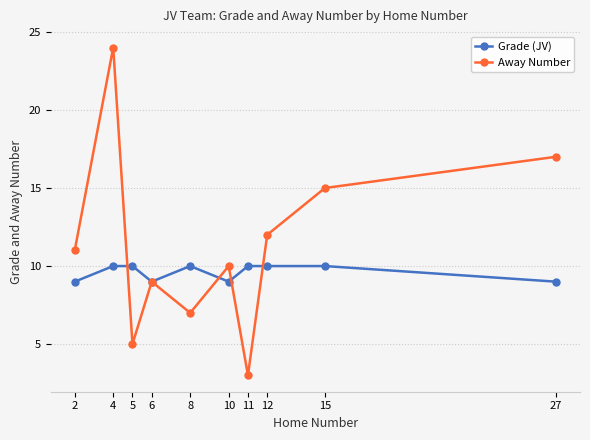

The Grade (JV) series shows 16 at 8. True or false?

False